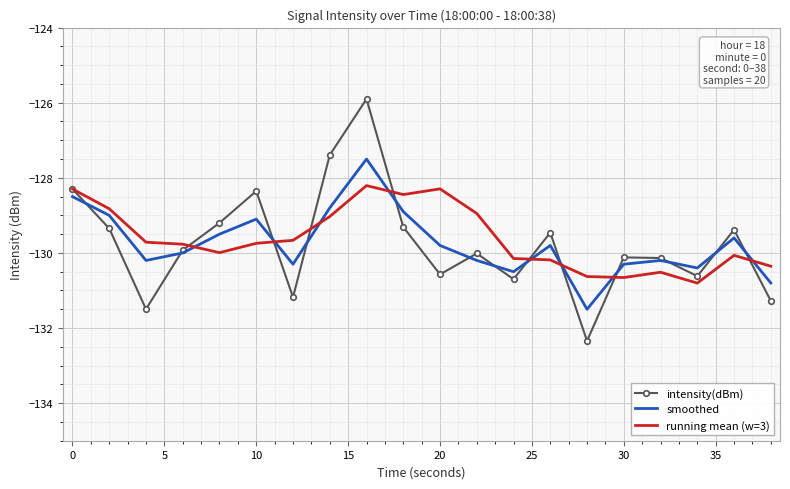

What is the highest value of the running mean (w=3) series?

-128.2